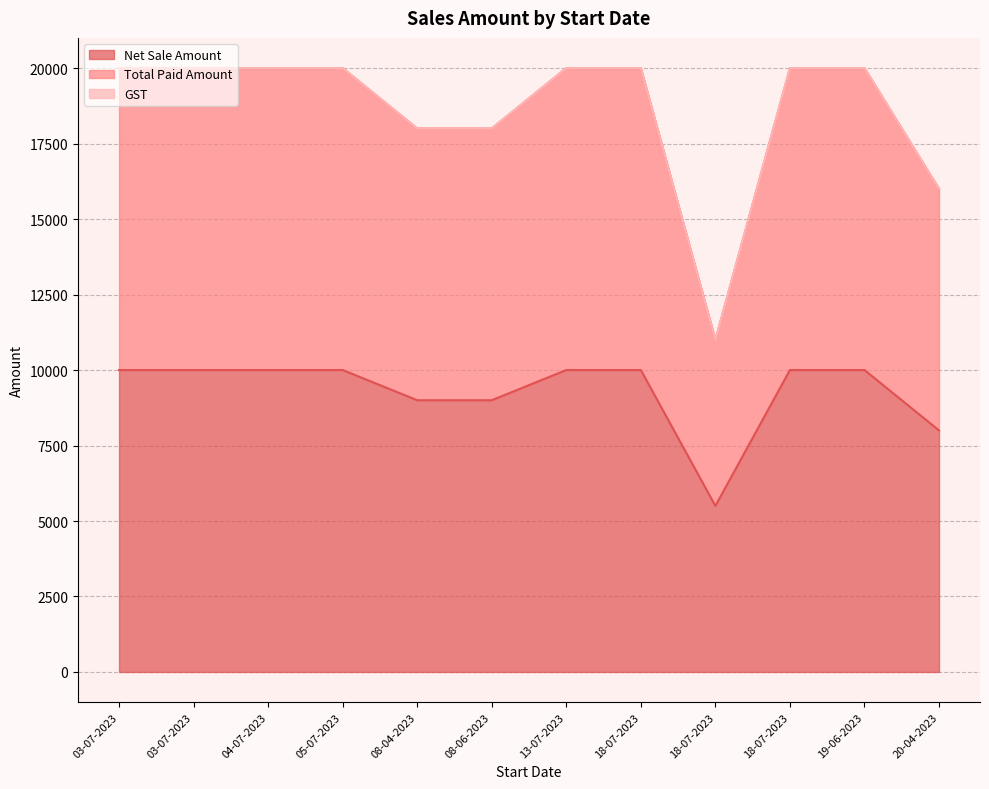

True or false: Total Paid Amount has a value of 12371 at 20-04-2023.

False